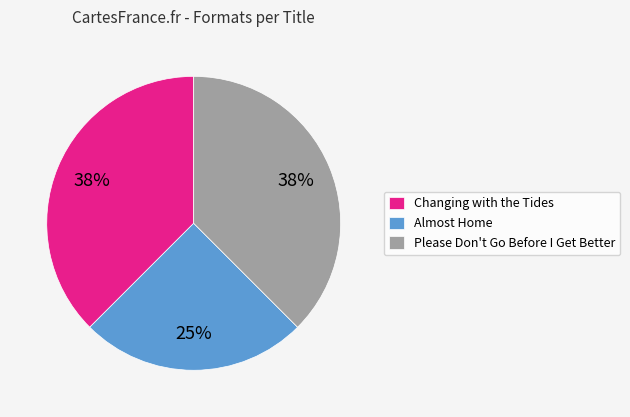

Is it true that Changing with the Tides is 38% of the pie?

True